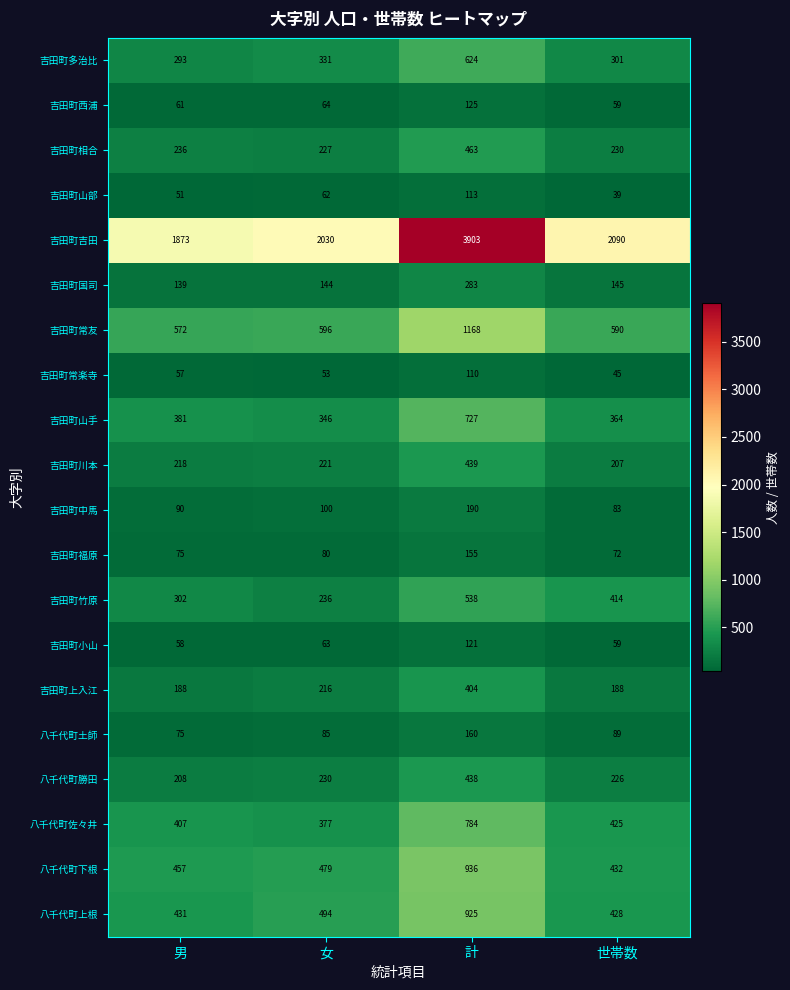

Rank the series by their maximum value, from lowest to highest.

吉田町常楽寺, 吉田町山部, 吉田町小山, 吉田町西浦, 吉田町福原, 八千代町土師, 吉田町中馬, 吉田町国司, 吉田町上入江, 八千代町勝田, 吉田町川本, 吉田町相合, 吉田町竹原, 吉田町多治比, 吉田町山手, 八千代町佐々井, 八千代町上根, 八千代町下根, 吉田町常友, 吉田町吉田